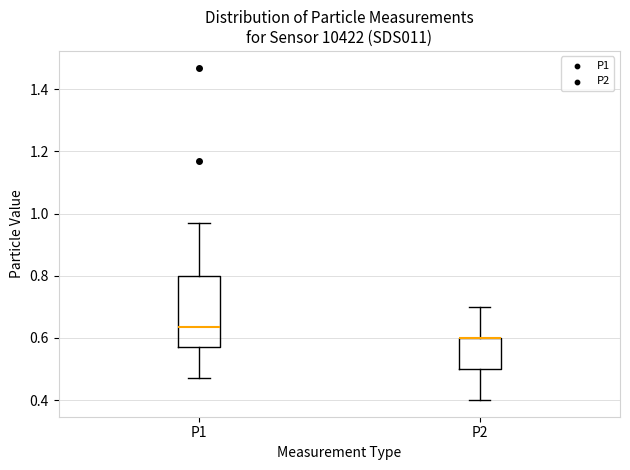

Where does the lower whisker of the box for P1 end on the y-axis? The values are not printed on the chart, so give them approximately, as read against the axis.

0.48